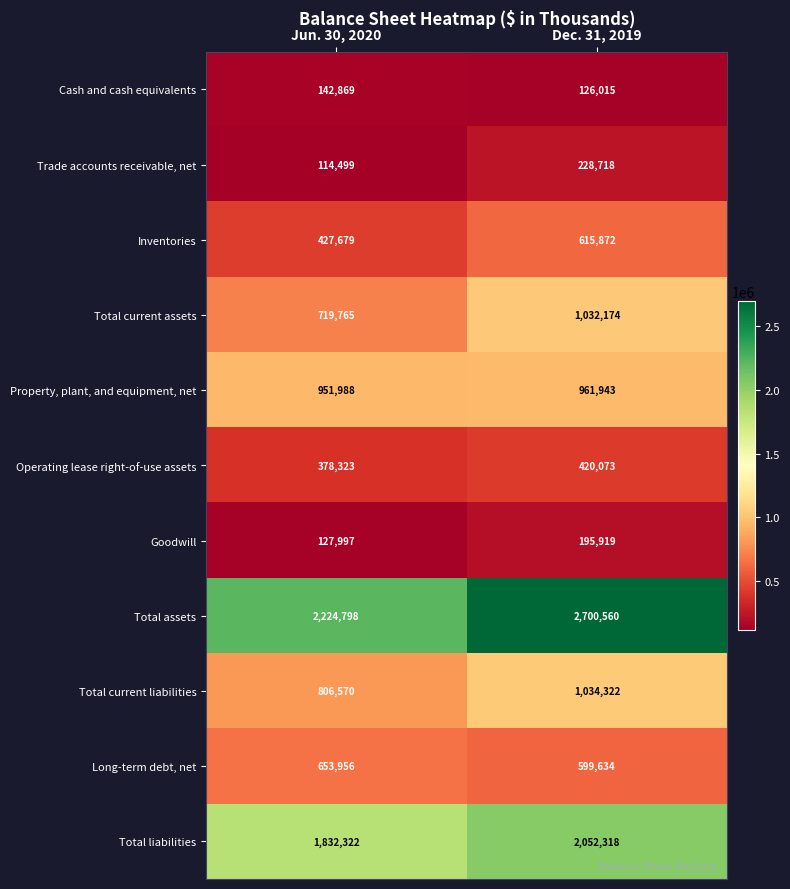

Between Jun. 30, 2020 and Dec. 31, 2019, which series saw the biggest shift?

Total assets